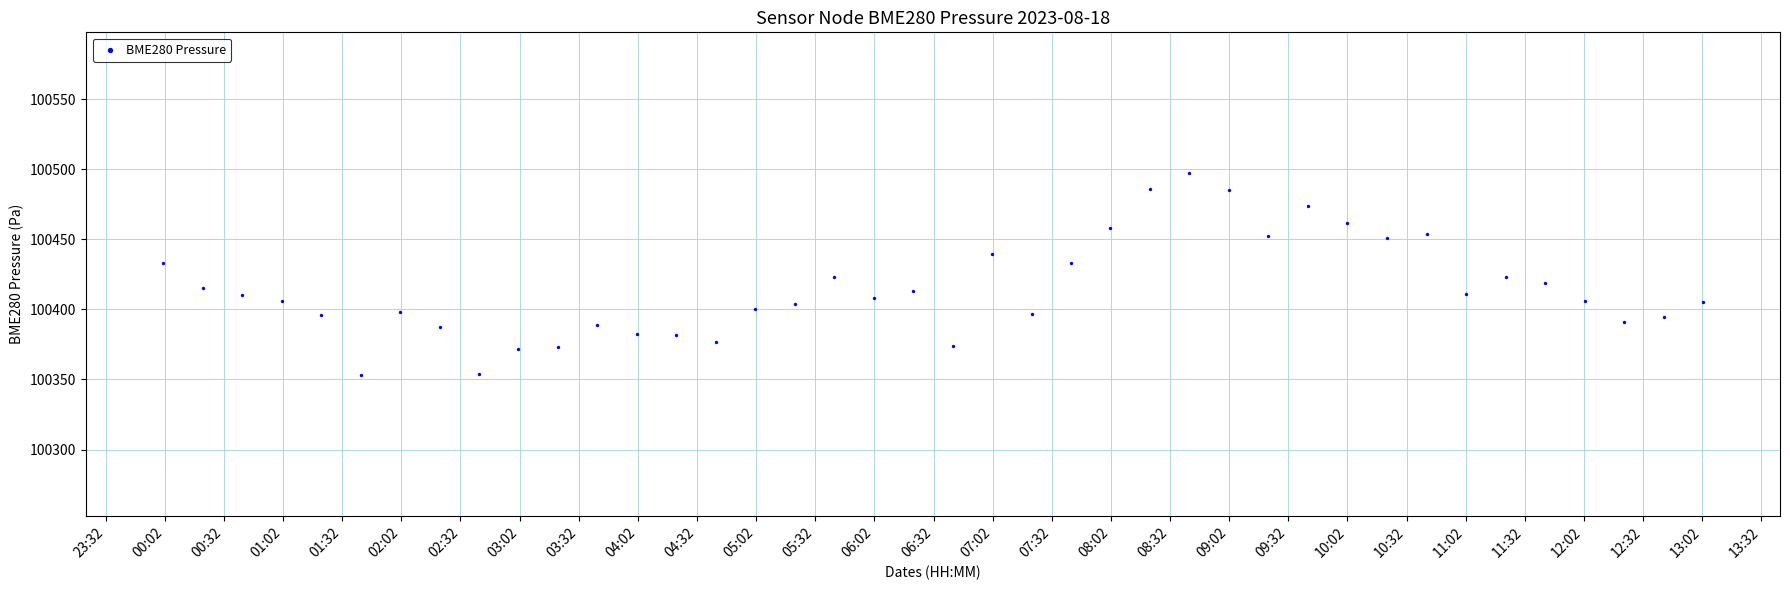

What is the range of X values (max minus min)?

0.5